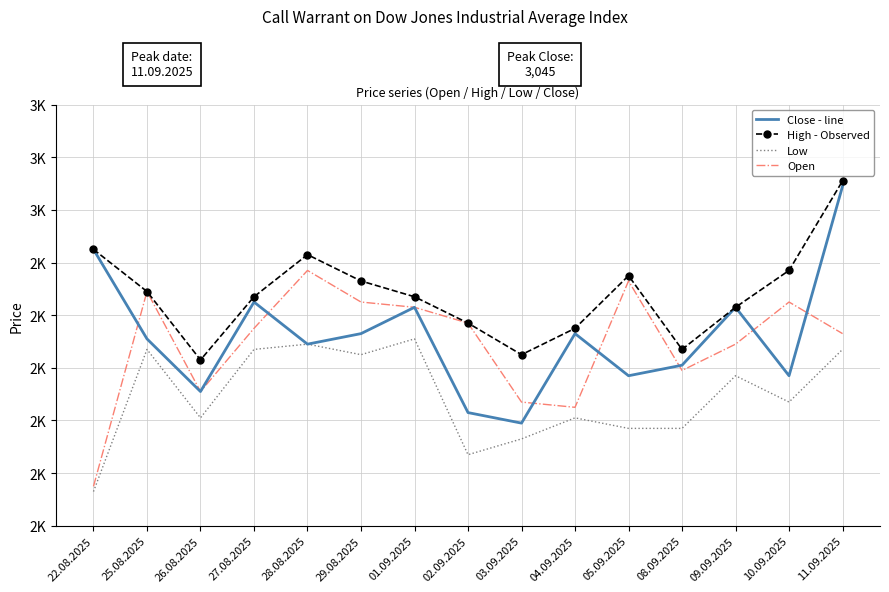

What is the sum of the Close - line values at 29.08.2025 and 22.08.2025?

5690